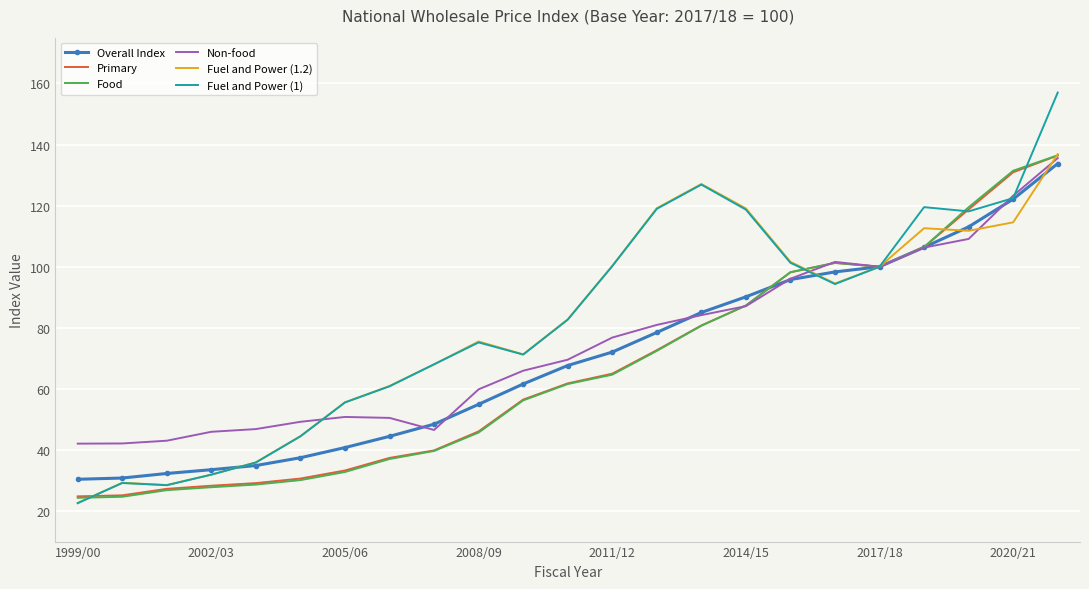

What is the highest value of the Fuel and Power (1.2) series?

136.9